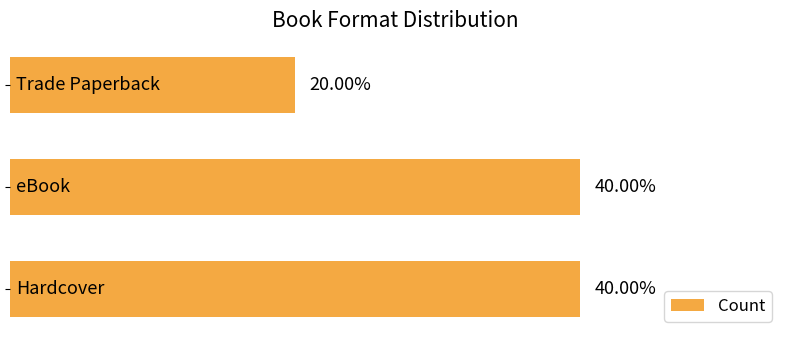

Are the bars horizontal?

Yes